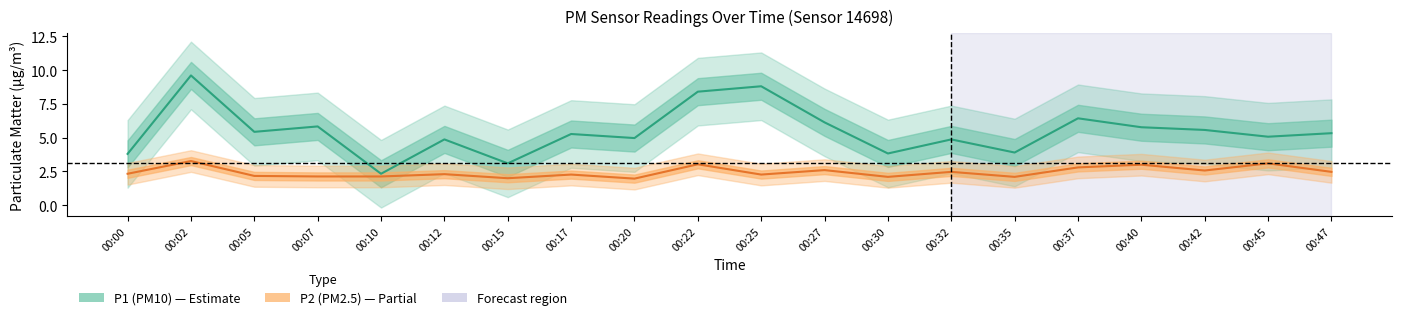

Count the number of categories in the chart.

20